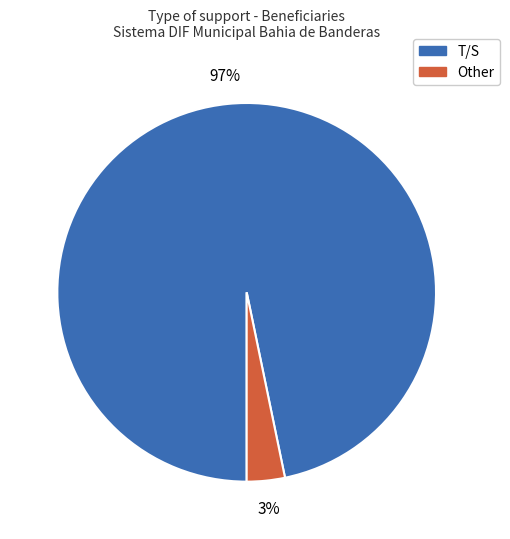

What is the majority slice?

T/S